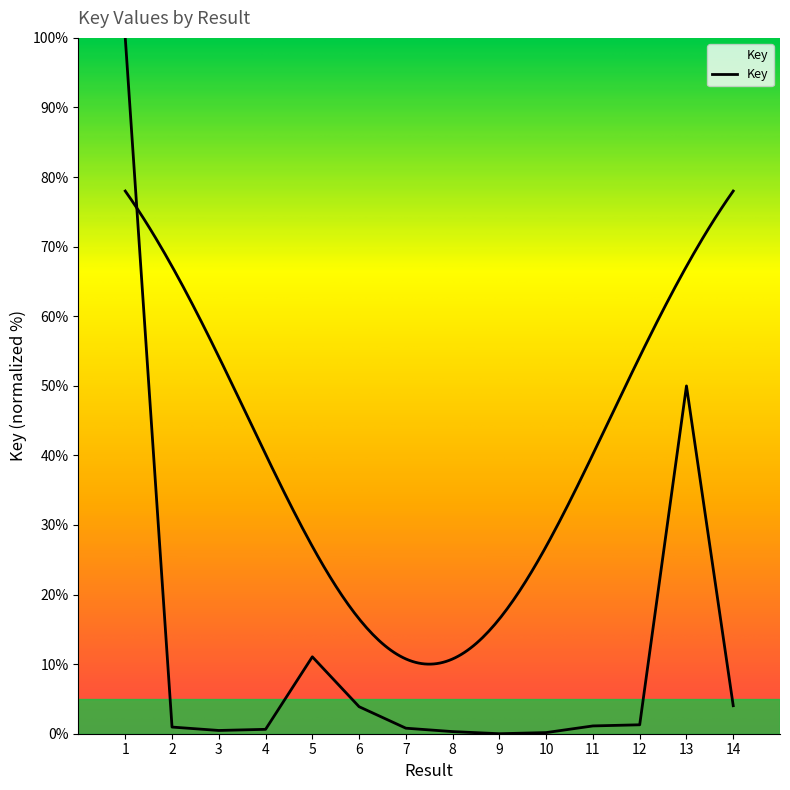

The chart shows a value of 4.0 at 14. True or false?

True